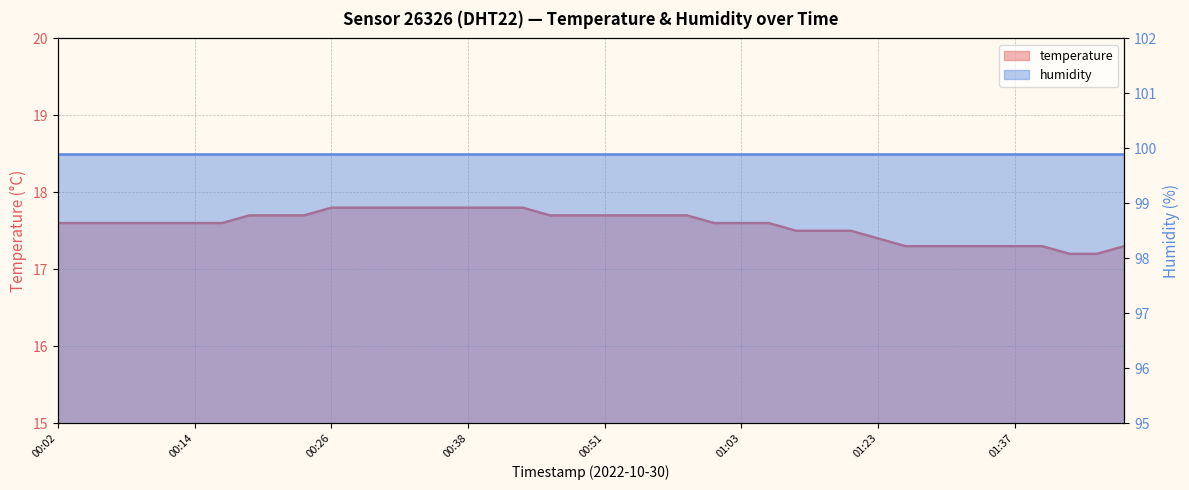

What is the value of the 16th point from the left?

17.8